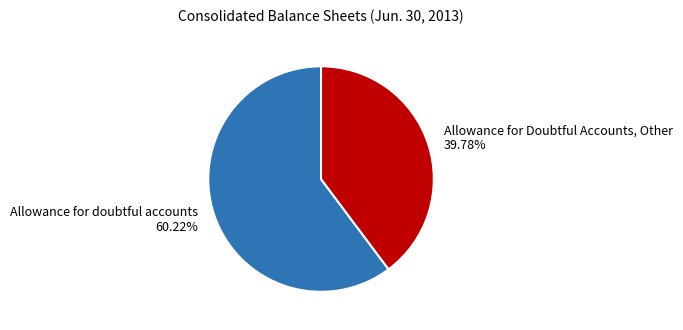

True or false: Allowance for Doubtful Accounts, Other accounts for 34% of the total.

False